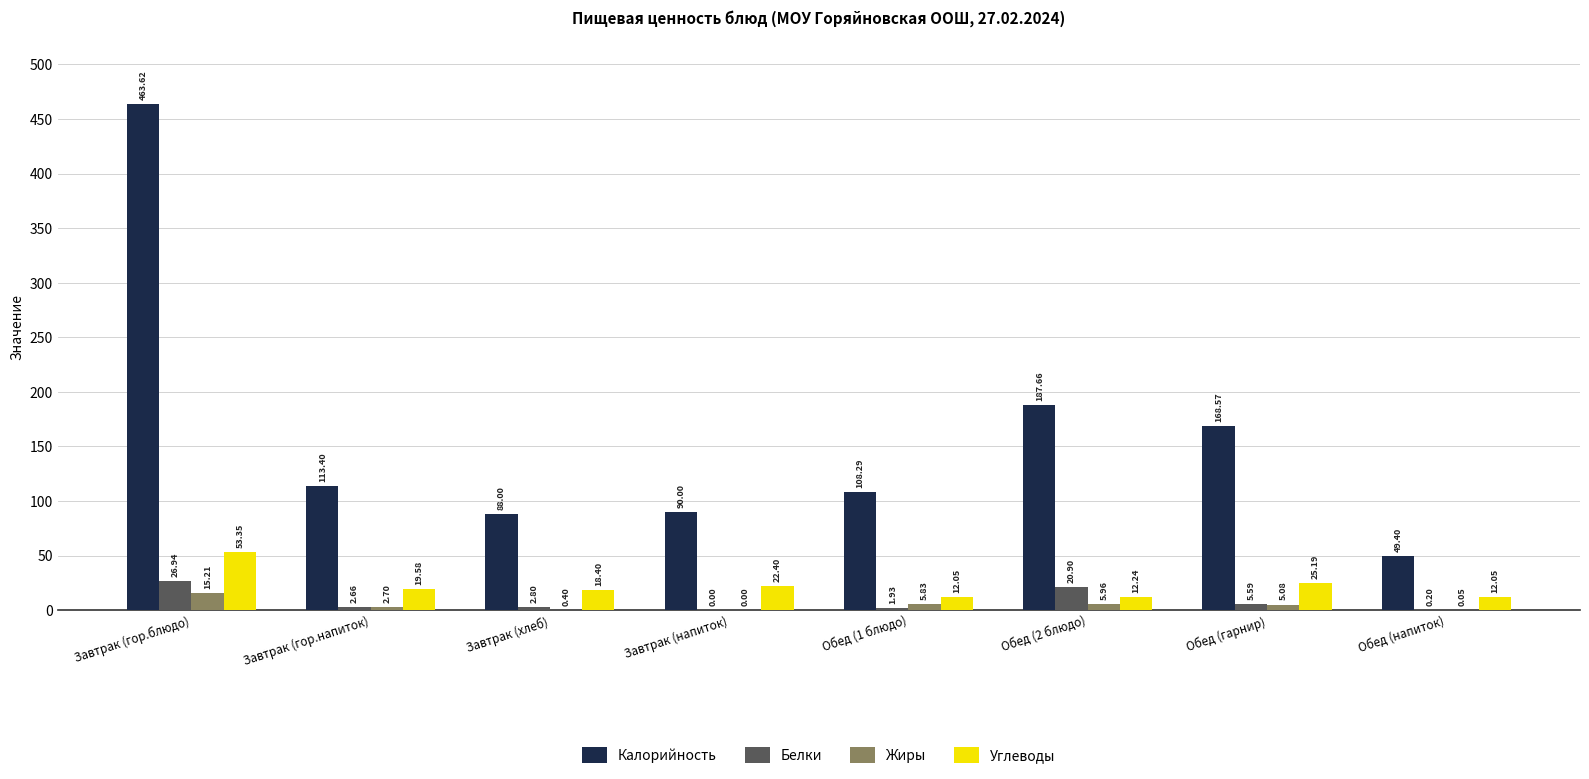

What is the sum of all Углеводы values?

175.3